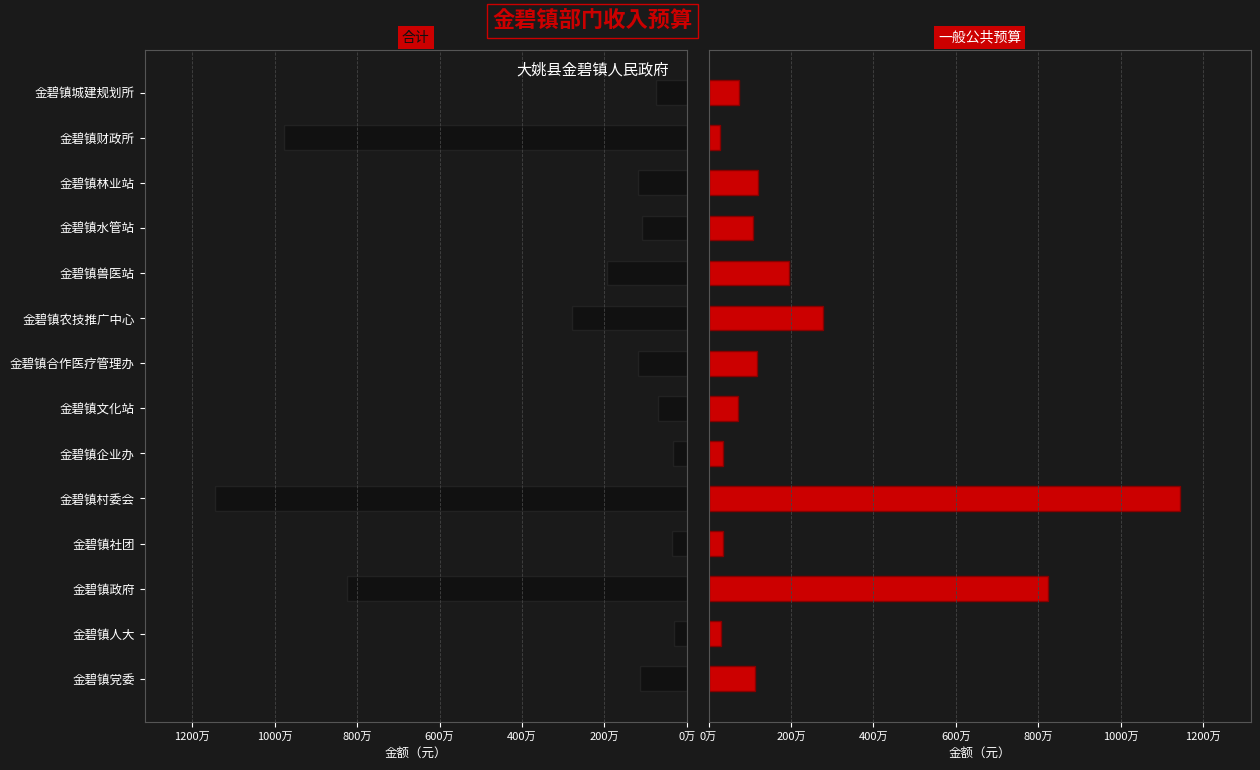

Which series changed the most between 金碧镇村委会 and 金碧镇兽医站?

合计